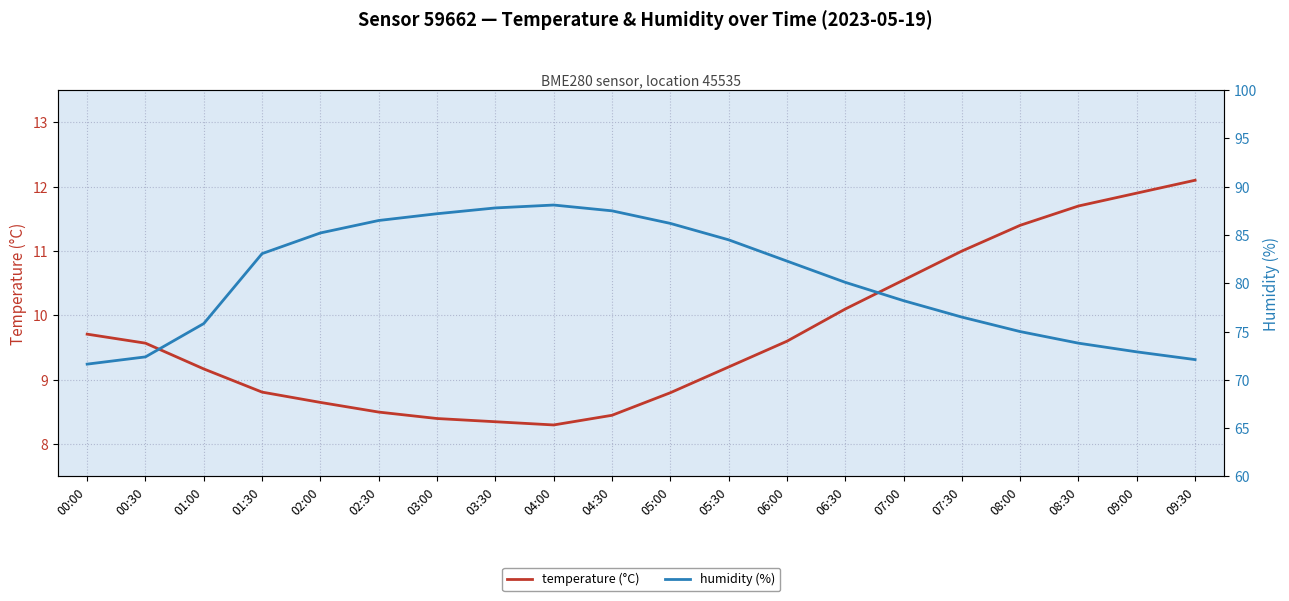

True or false: humidity (%) and temperature (°C) cross at least once.

False